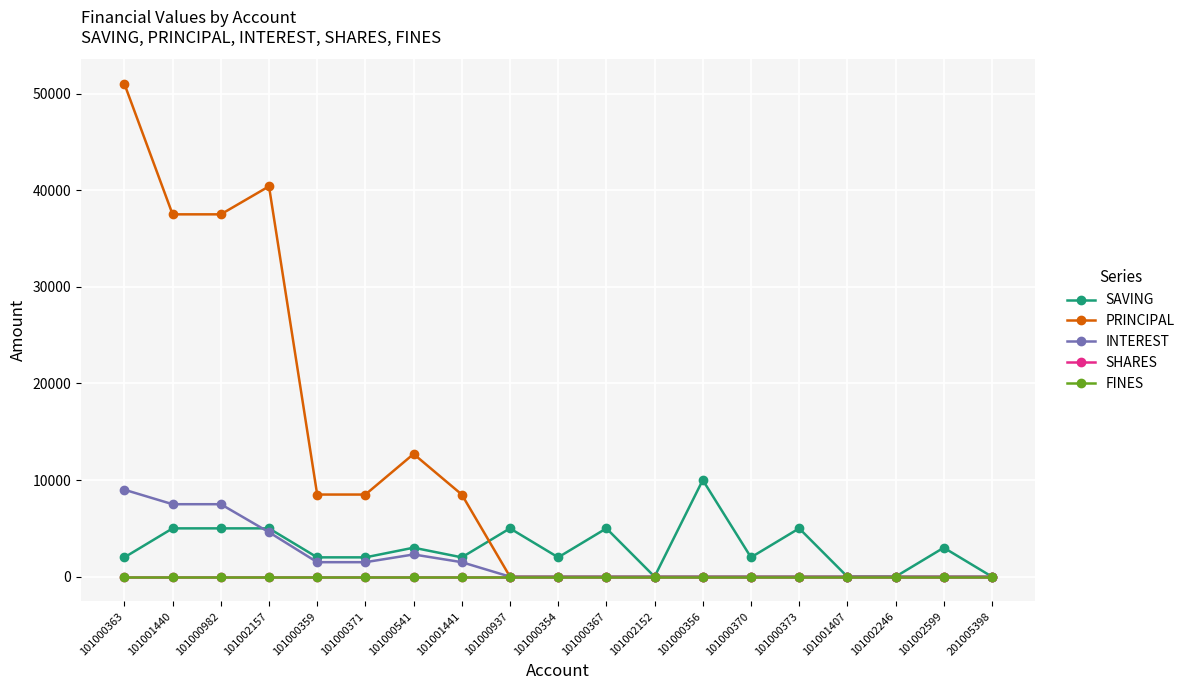

Is this an area chart (filled region under the line)?

No